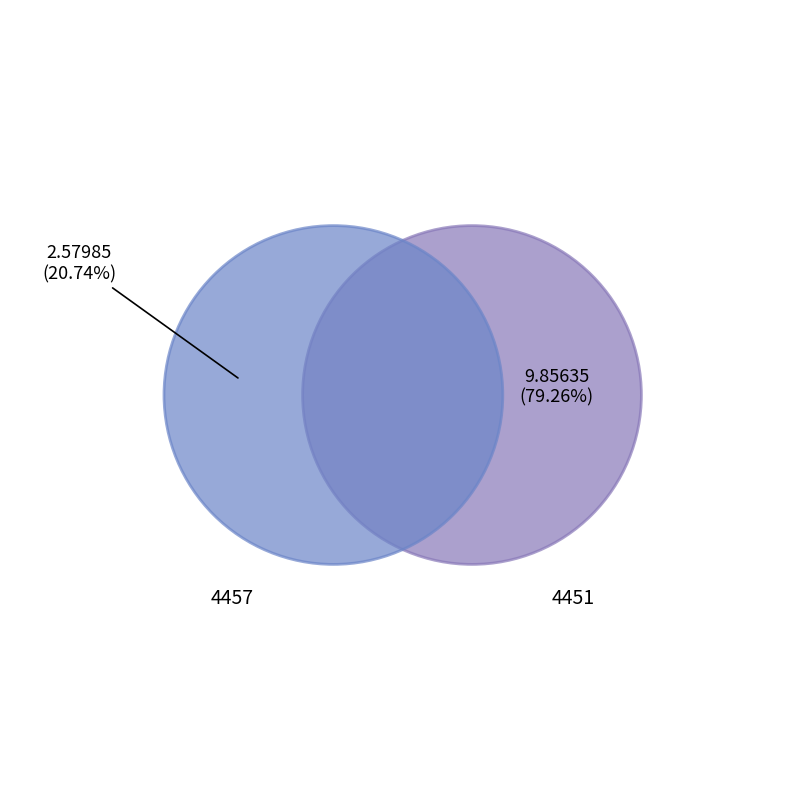

Which category has the biggest portion of the pie?

4451